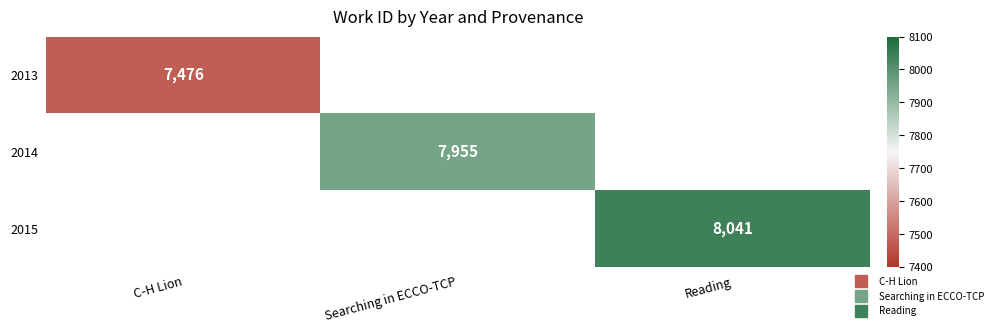

Where is 2013 nearest to the value 7476?

C-H Lion